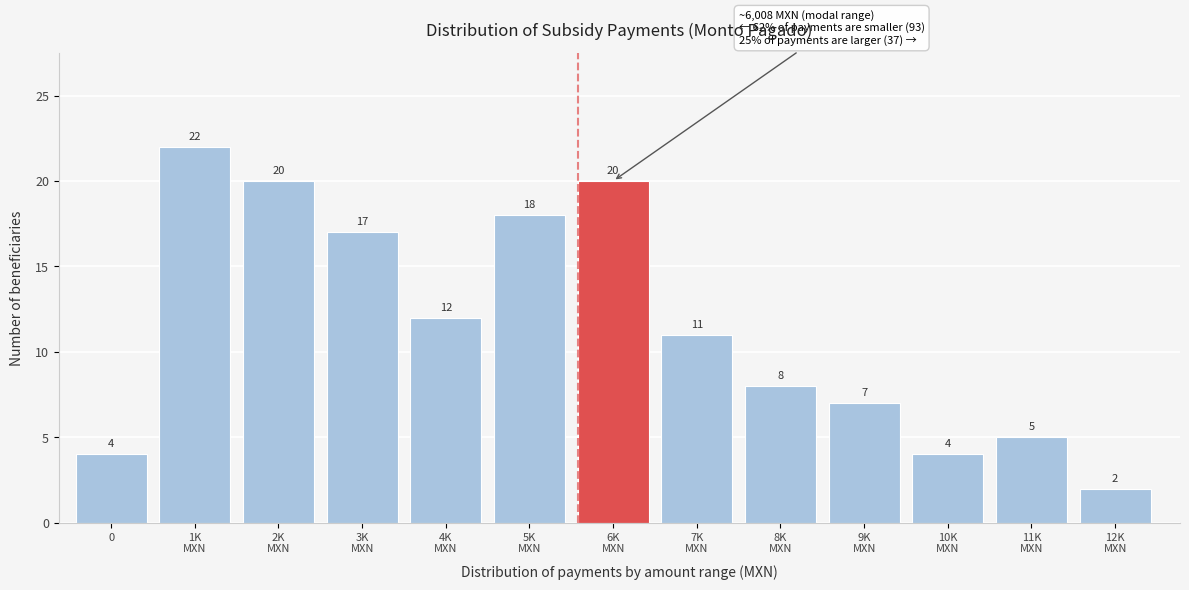

Reading right to left, extract all data points from this chart.

2	5	4	7	8	11	20	18	12	17	20	22	4